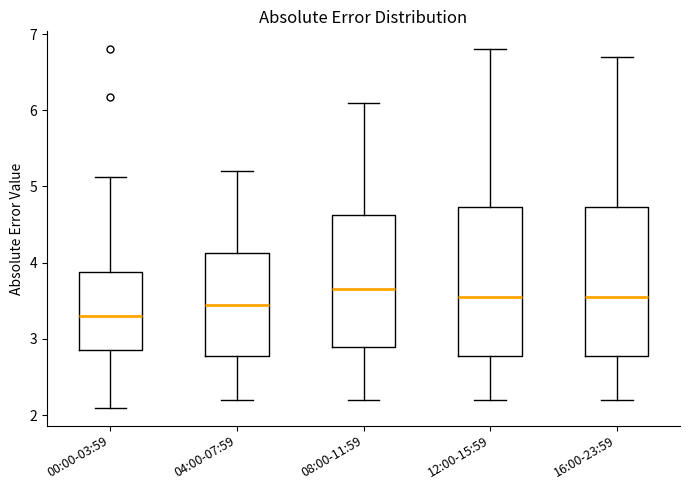

Which box has the highest median line?

08:00-11:59